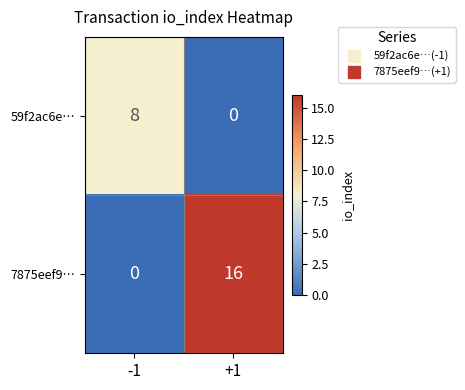

What is the sum of all 59f2ac6e… values?

8